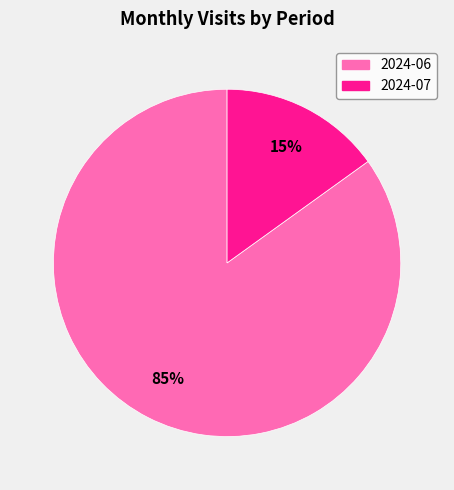

Which slice represents more than half of the pie?

2024-06